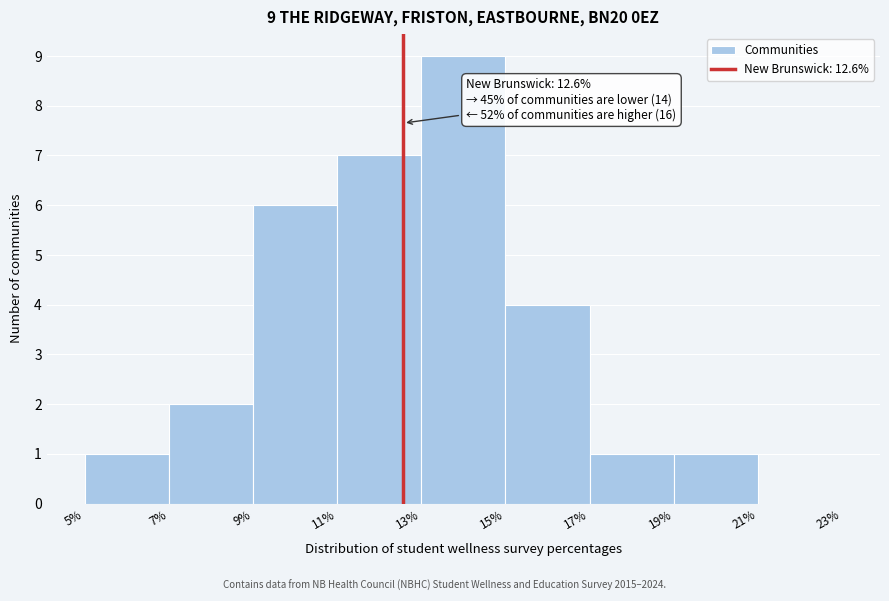

Which range on the x-axis has the tallest bar?

13% to 15%